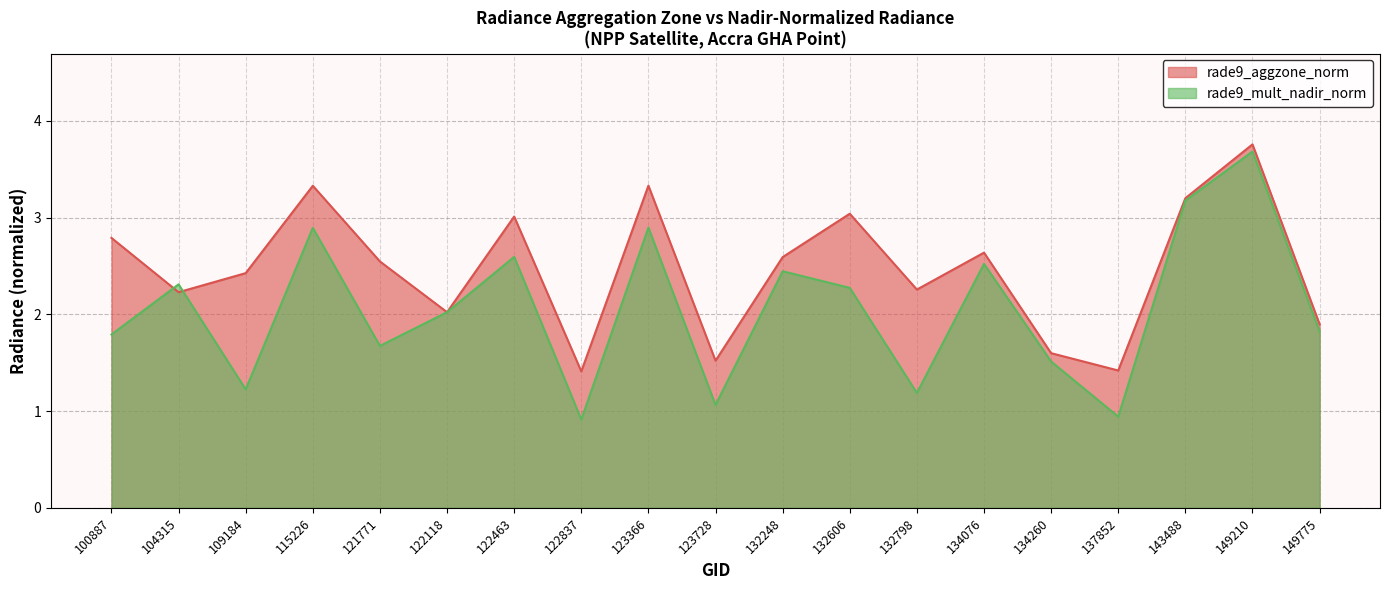

The rade9_aggzone_norm series shows 0.8 at 132248. True or false?

False